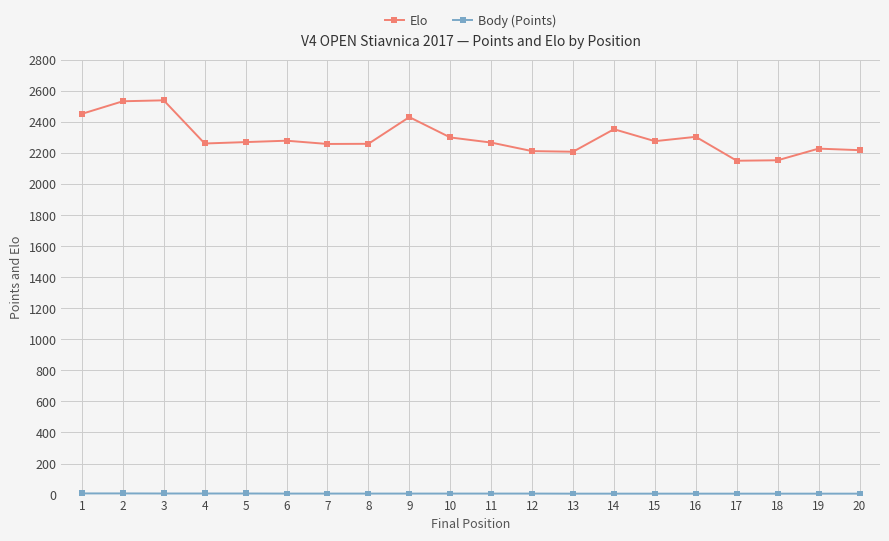

Does the chart have visible grid lines?

Yes